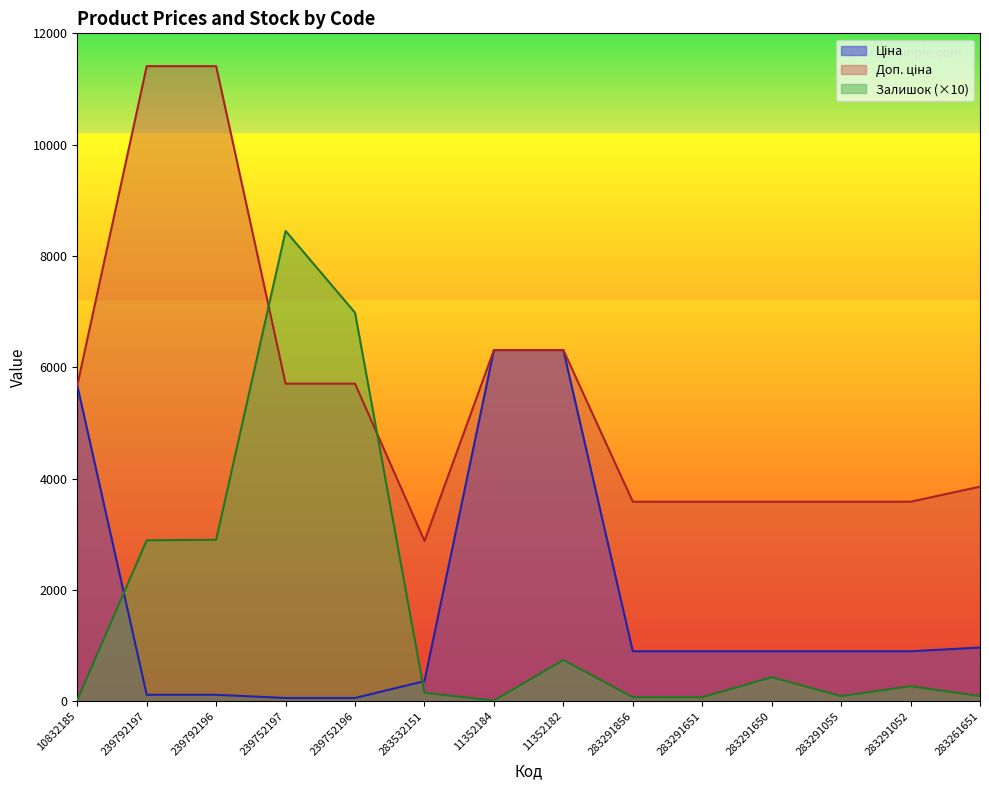

How many categories are shown in the chart?

14